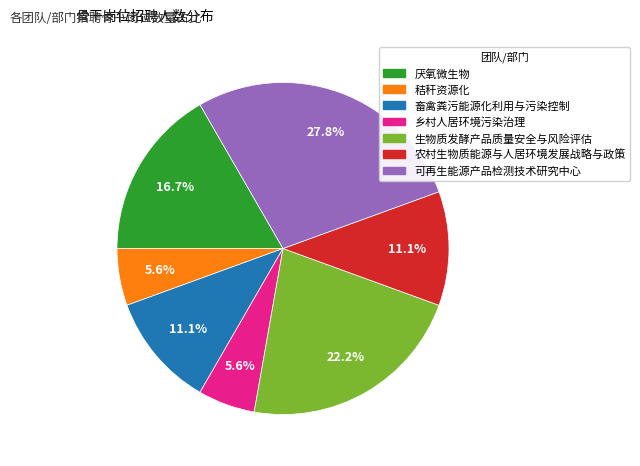

To the nearest percent, what percentage of the pie is 生物质发酵产品质量安全与风险评估?

22%